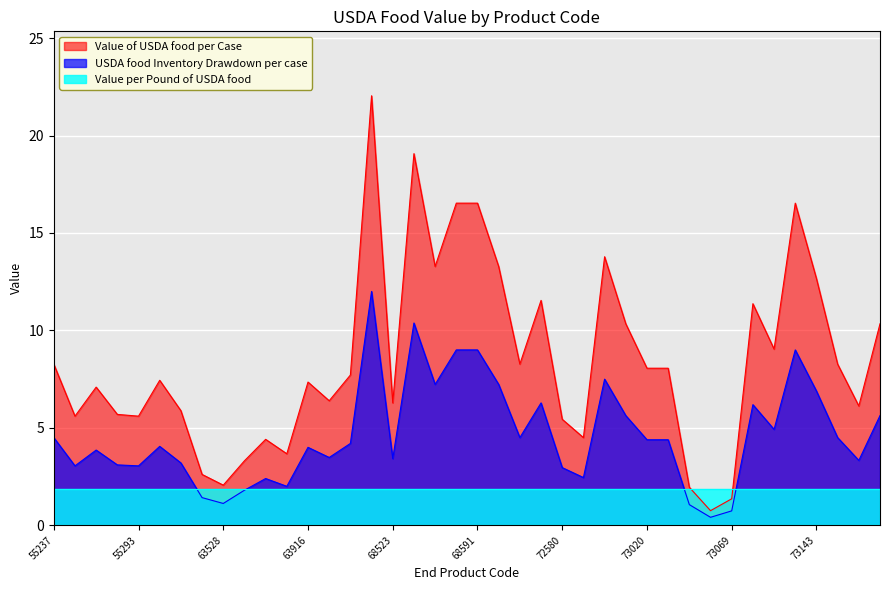

At which label does USDA food Inventory Drawdown per case first exceed 4?

55237